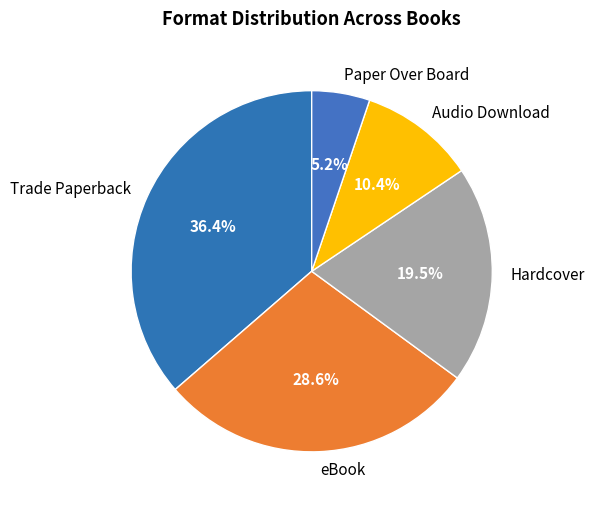

What percentage is NOT represented by Trade Paperback?

63.6%